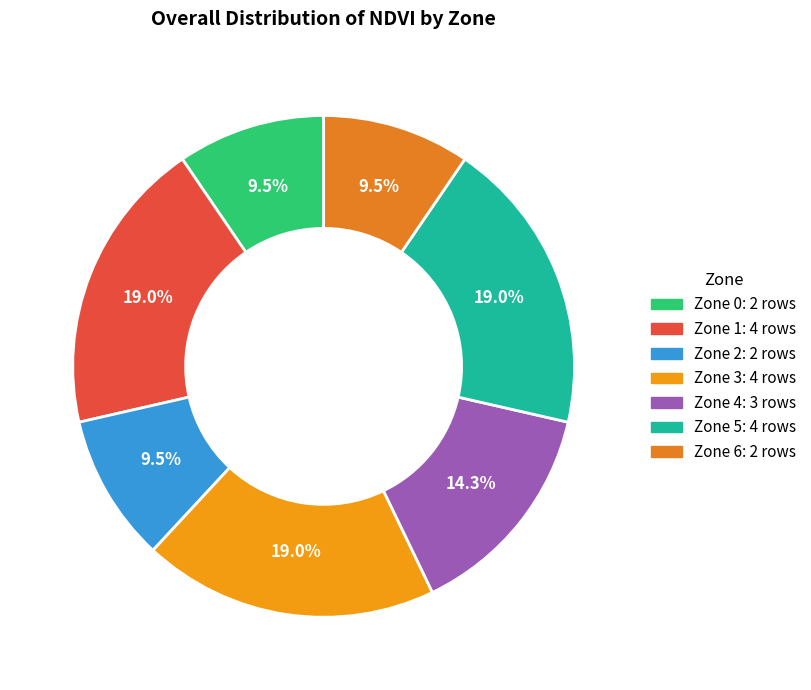

Is there a majority slice in this chart?

No